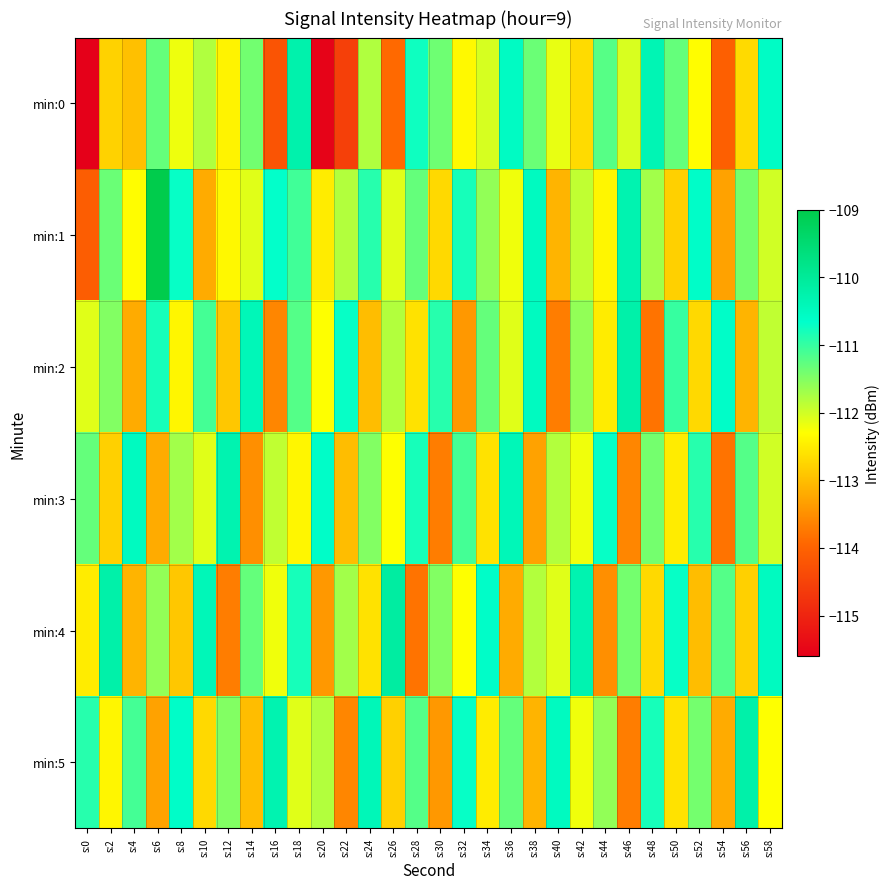

At which category is the sum across all series the highest?

s:18